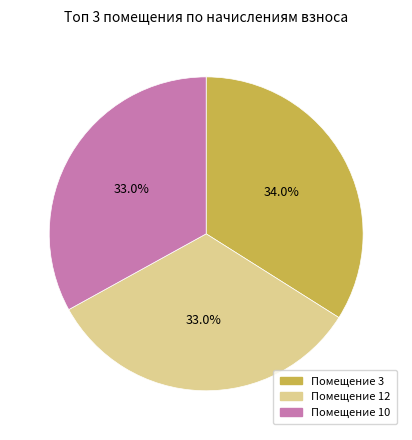

Is there any slice that represents more than half of the pie?

No